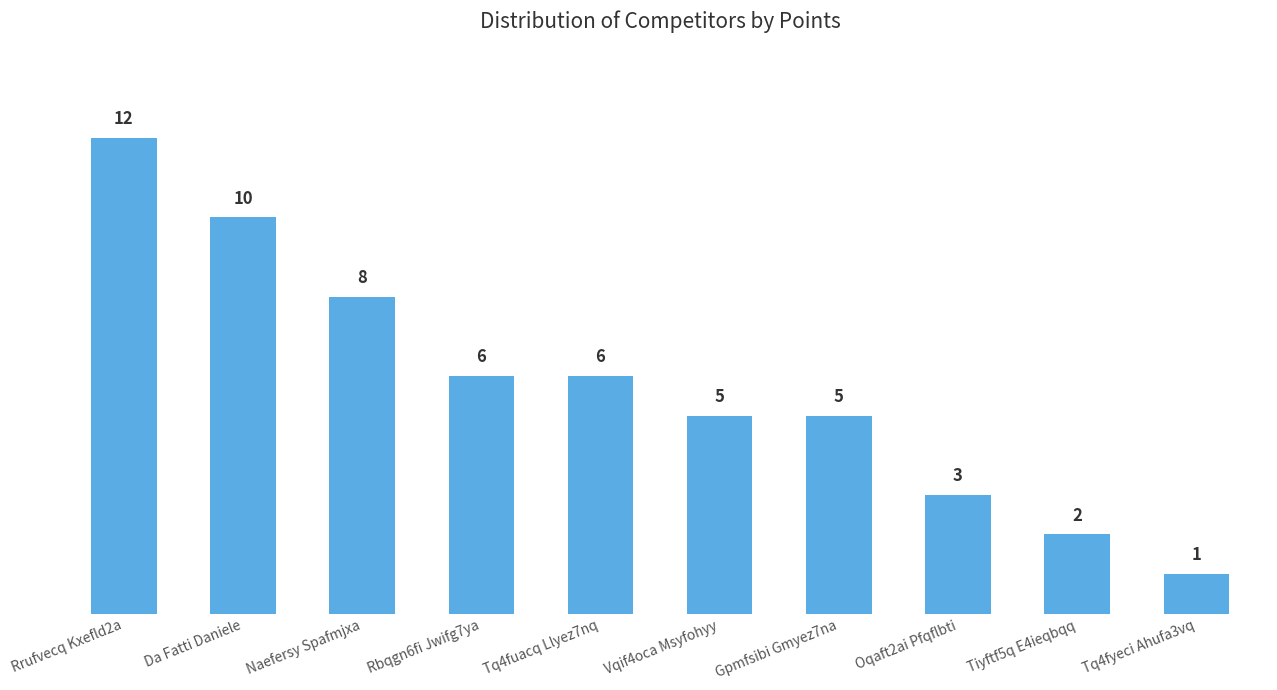

Read the value at Rbqgn6fi Jwifg7ya, to the nearest 10.

10